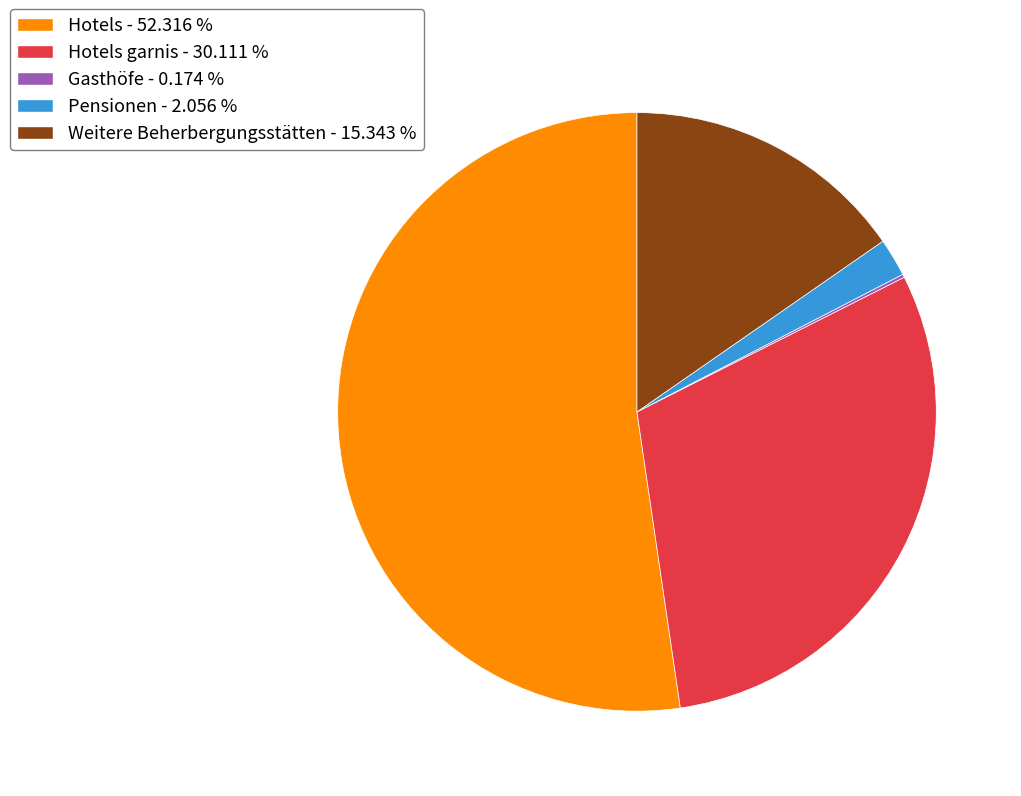

Does any single category account for the majority?

Yes